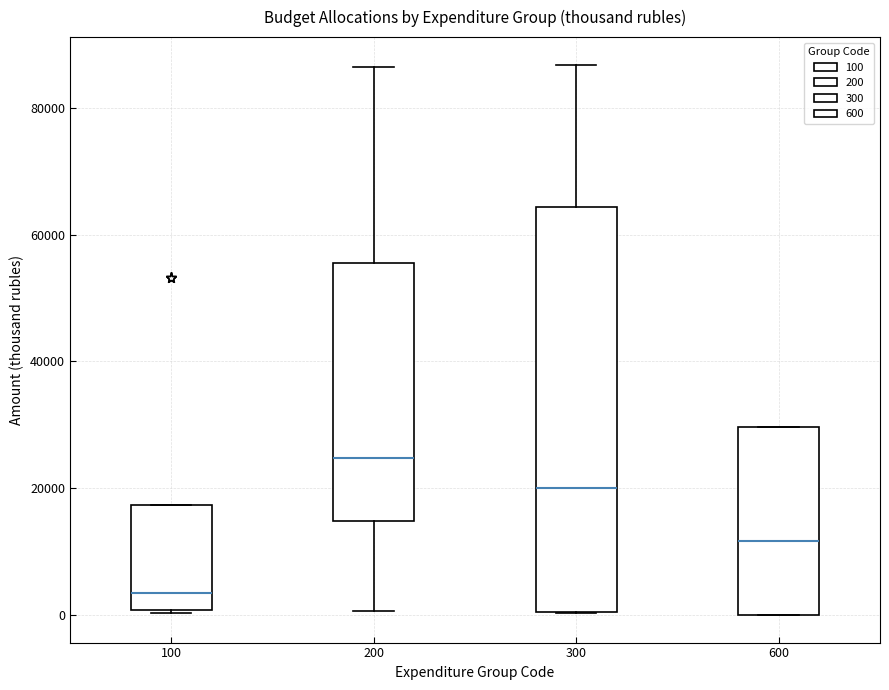

Which box has the highest median line?

200